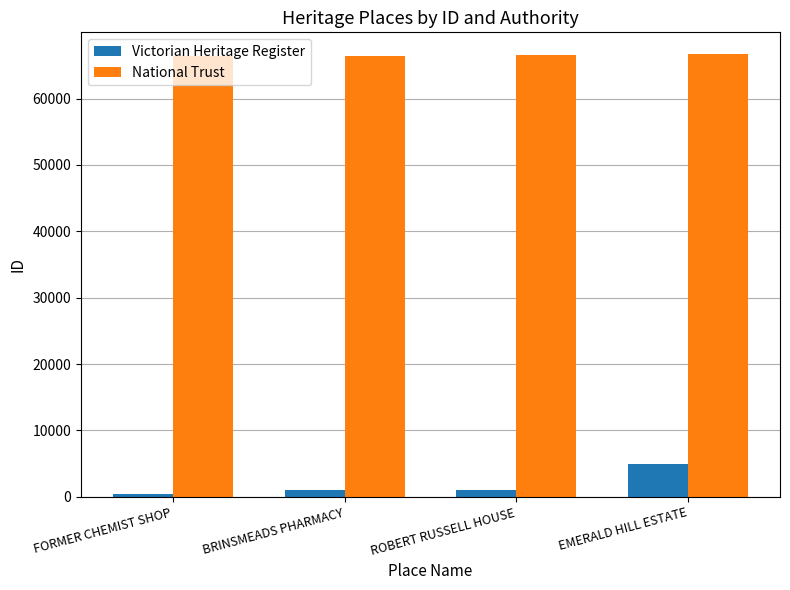

Is it true that National Trust equals 66361 at FORMER CHEMIST SHOP?

True